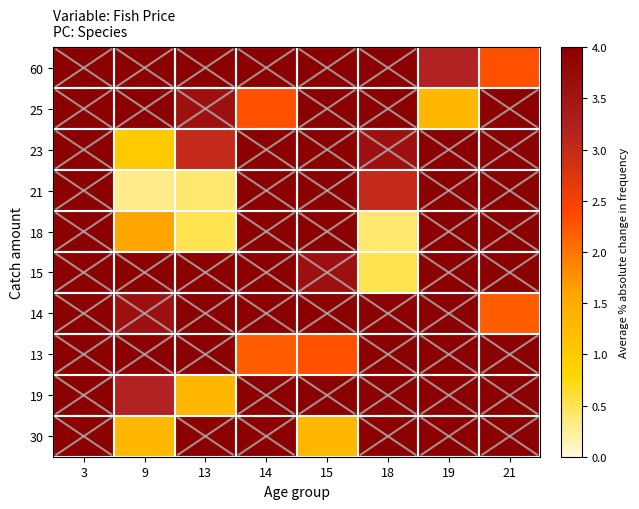

What is the difference between the highest and lowest values at 13?

5.5